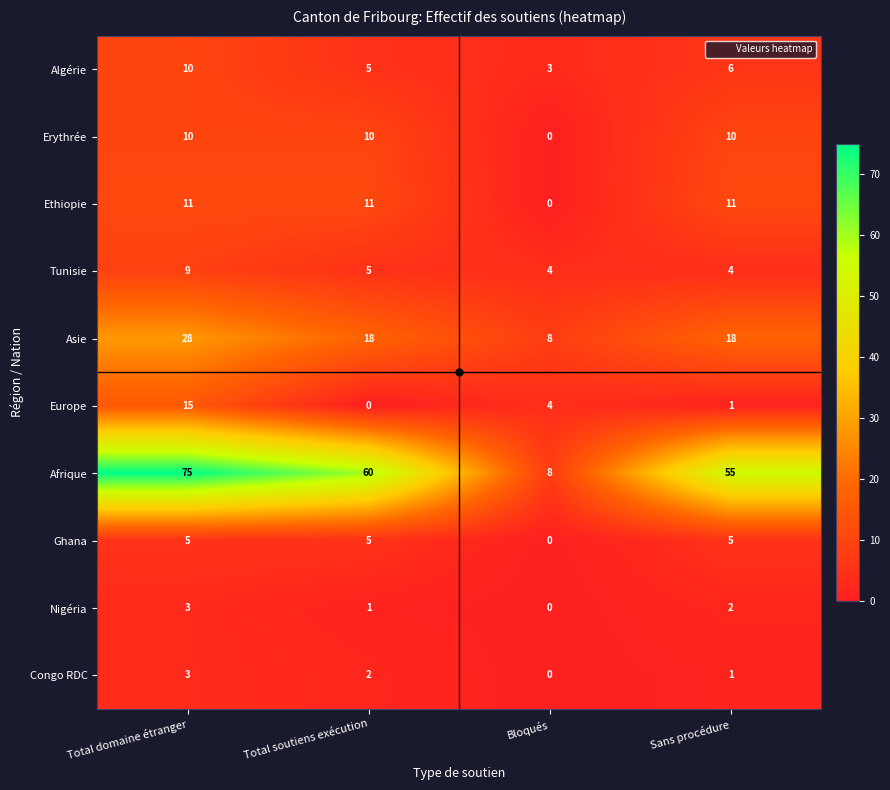

Where is Ethiopie nearest to the value 5?

Bloqués